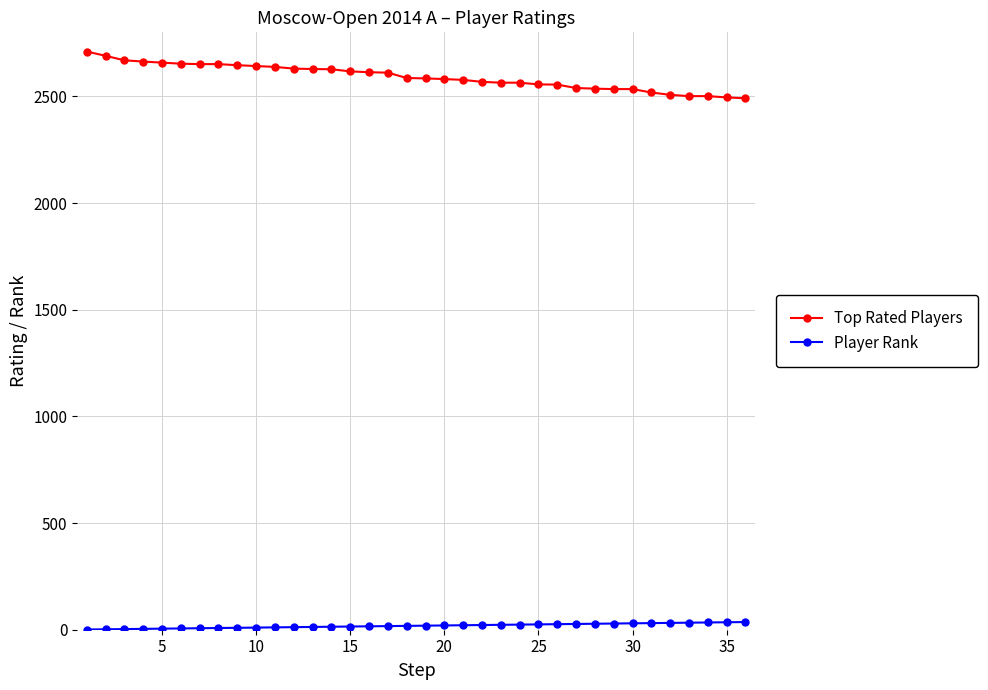

Which series has the widest spread of values?

Top Rated Players